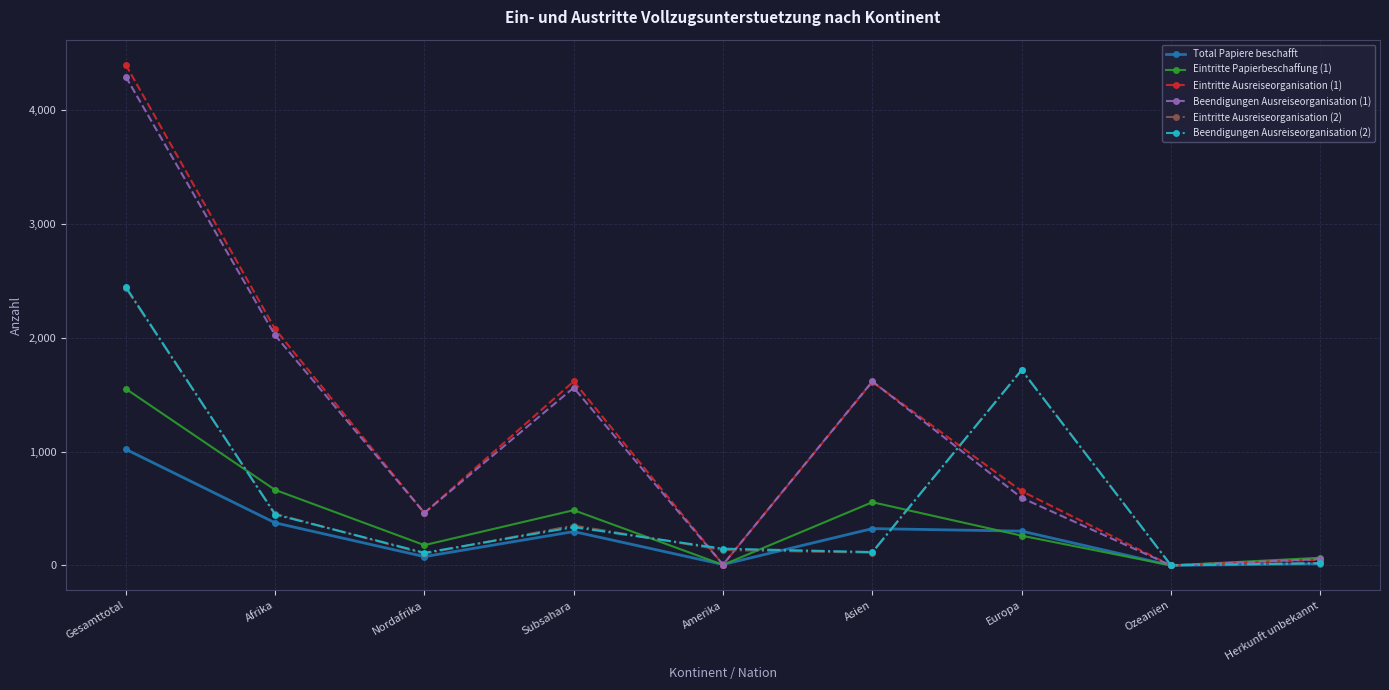

How many data points in Total Papiere beschafft are less than 297?

4